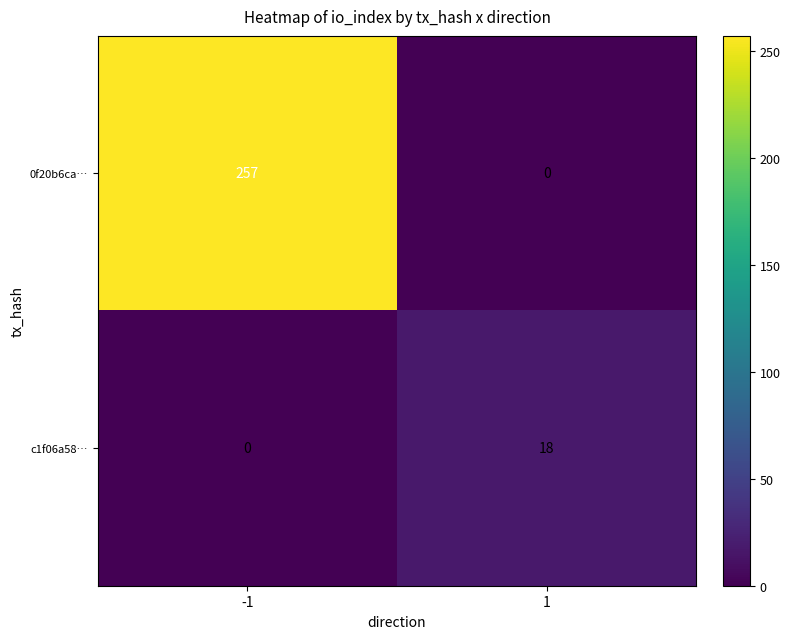

Count the number of categories in the chart.

2